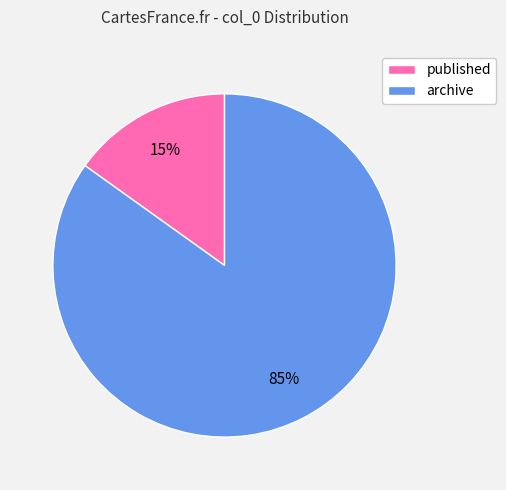

To the nearest percent, what is the average slice percentage?

50%